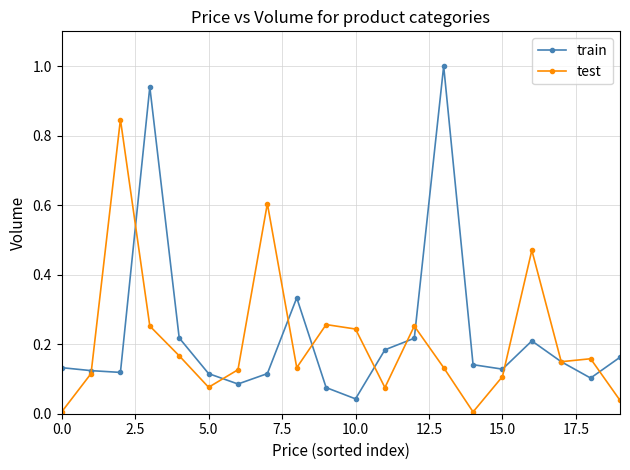

What is the highest value of the train series?

1.0